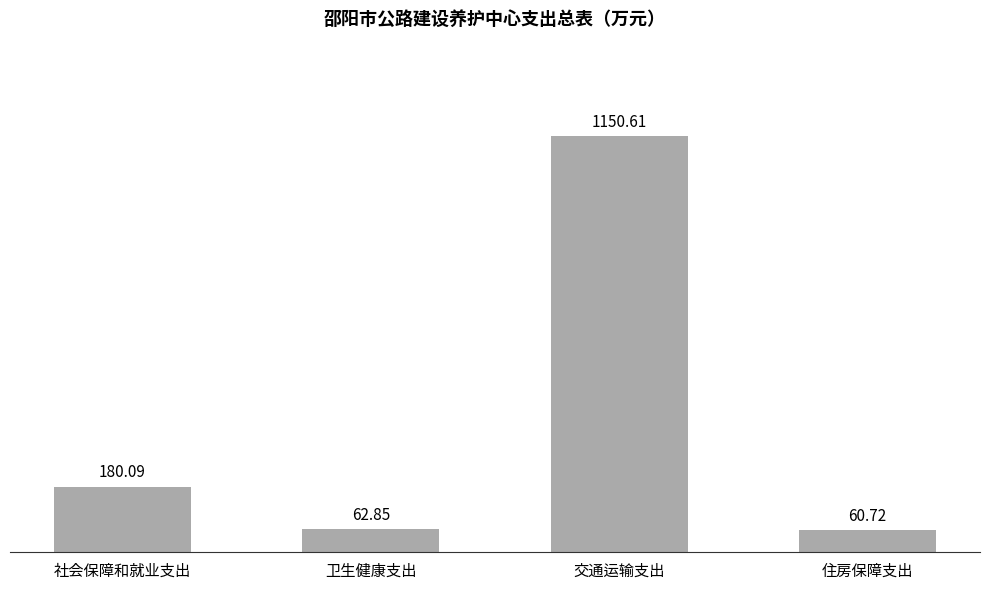

What is the value of the 4th bar from the left?

60.7